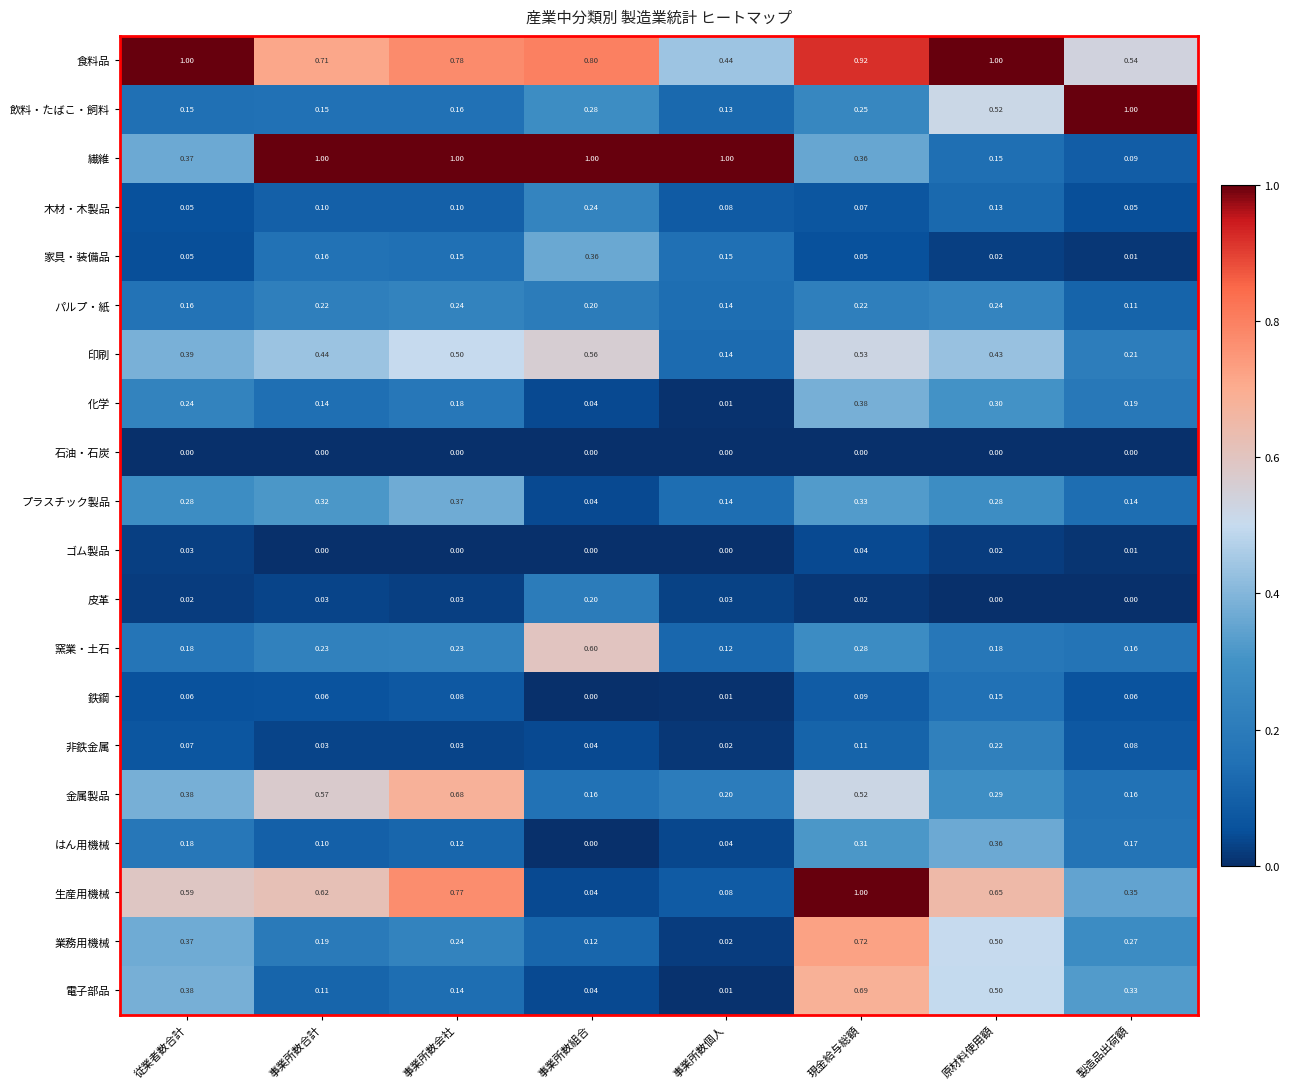

Which series has the largest range (max minus min)?

生産用機械